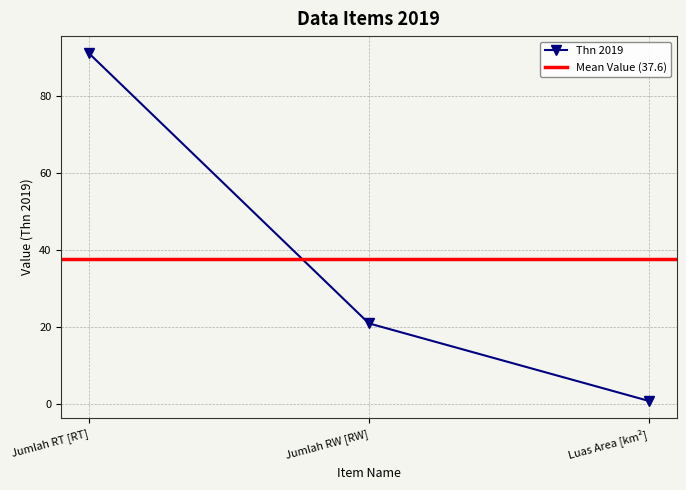

What position from the right is Jumlah RW [RW]?

2